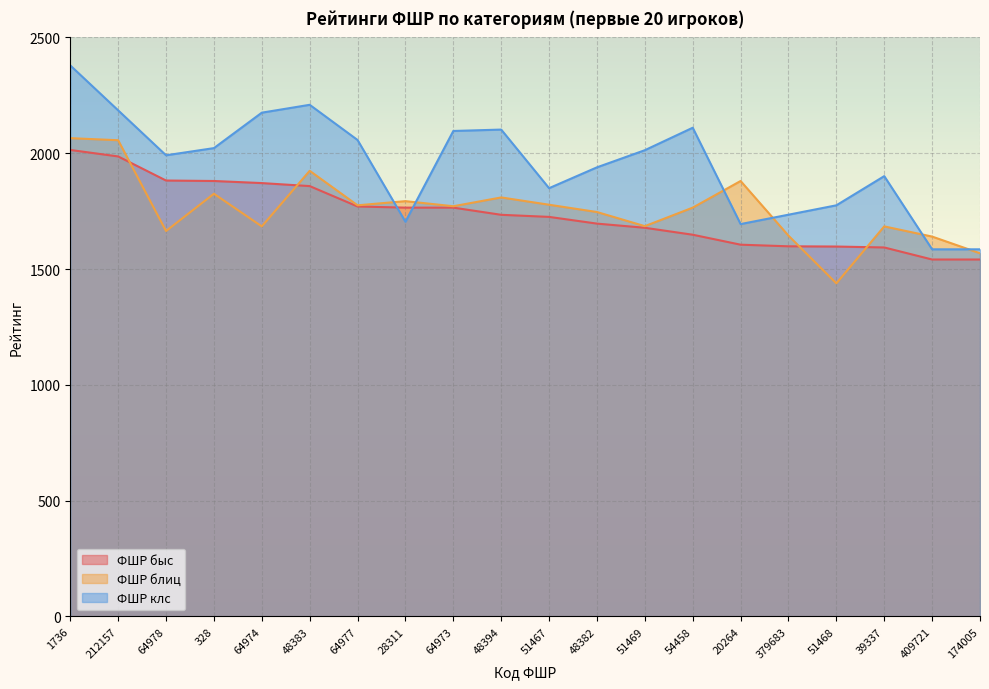

What is the spread (max minus min) of values at 1736?

365.0